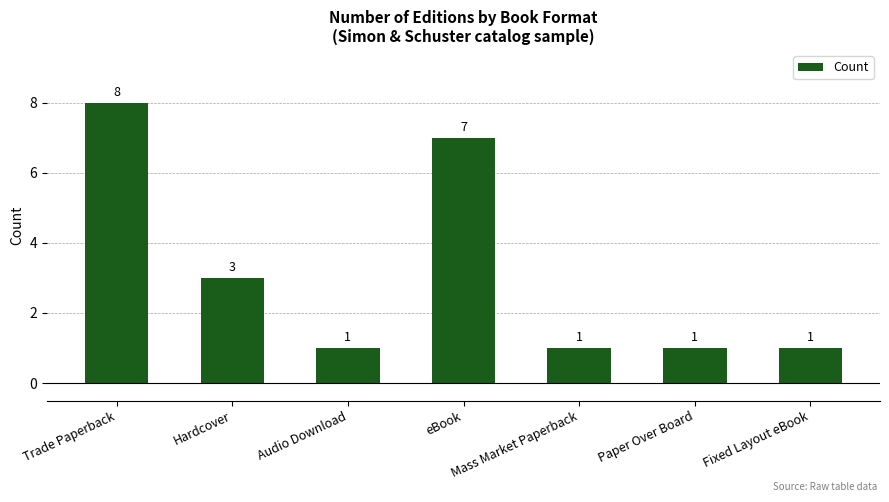

The value at Hardcover is 1. True or false?

False